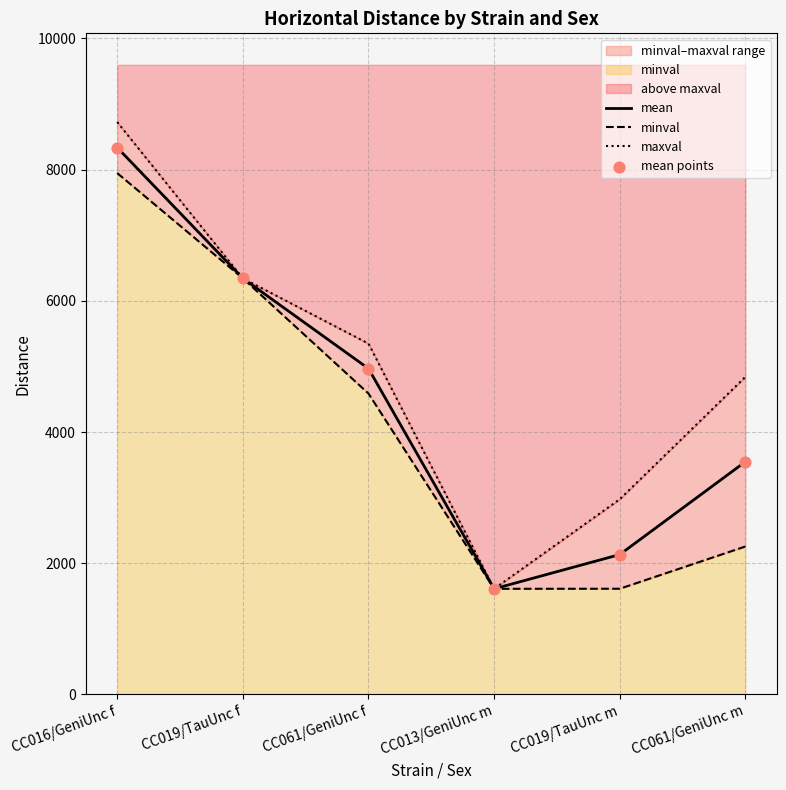

At how many categories does at least one series exceed 5000?

3